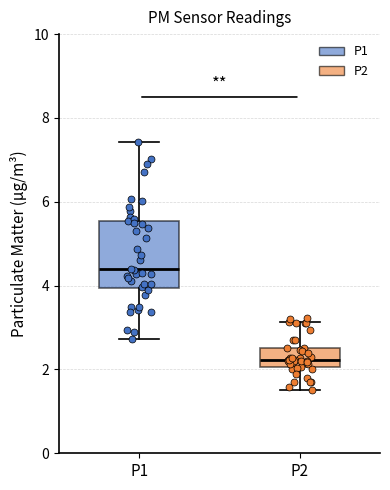

Reading left to right, read every box against the y-axis: the position of its median line, the range the box covers, and the ends of its whiskers. The values are not printed on the chart, so give them approximately, as read against the axis.

P1: median 4.4, box 4.0 to 5.6, whiskers 2.8 to 7.4
P2: median 2.2, box 2.0 to 2.6, whiskers 1.6 to 3.2